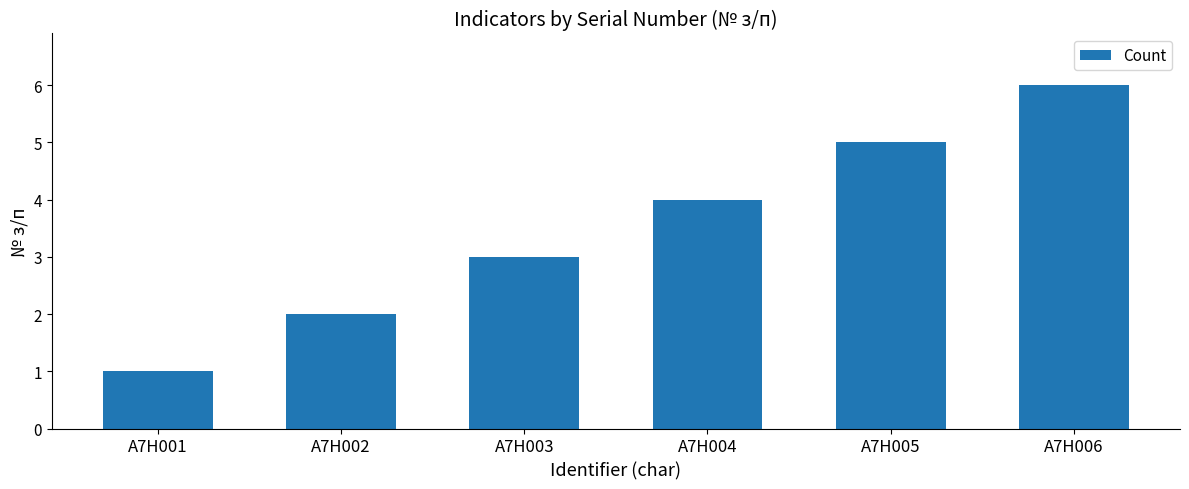

What is the smallest value displayed?

1